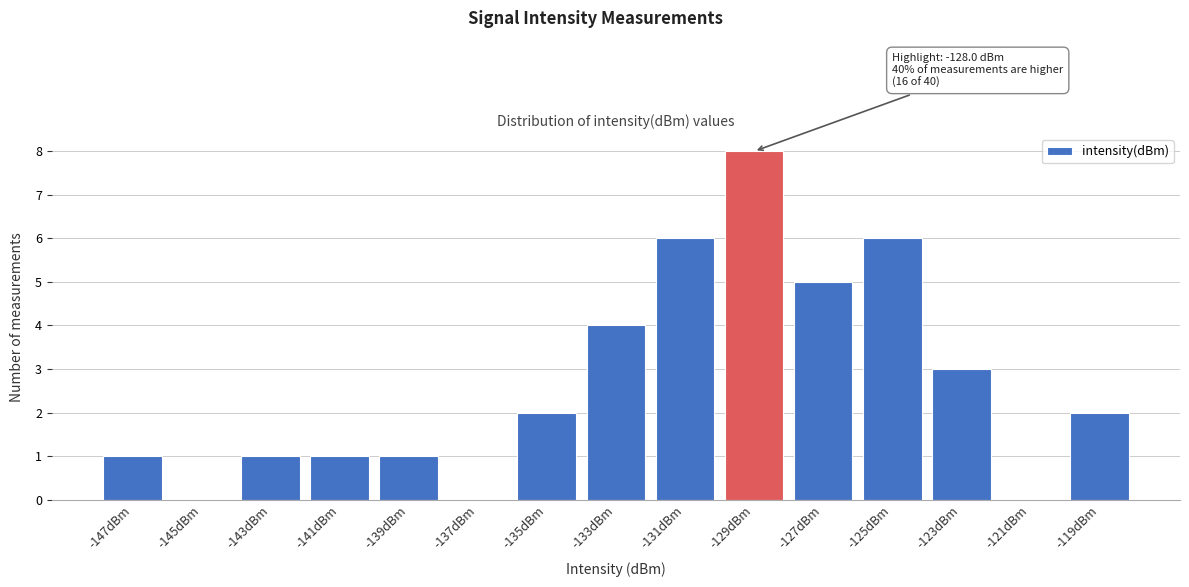

Reading right to left, transcribe all the data shown in this chart.

-119dBm=2	-121dBm=0	-123dBm=3	-125dBm=6	-127dBm=5	-129dBm=8	-131dBm=6	-133dBm=4	-135dBm=2	-137dBm=0	-139dBm=1	-141dBm=1	-143dBm=1	-145dBm=0	-147dBm=1